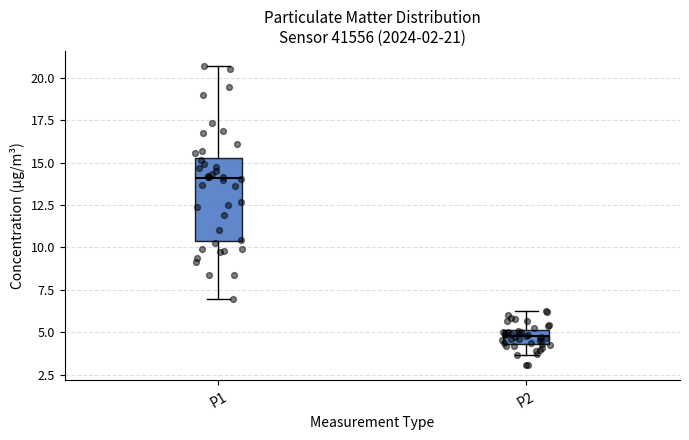

Which box is the tallest, from its lower edge to its upper edge?

P1